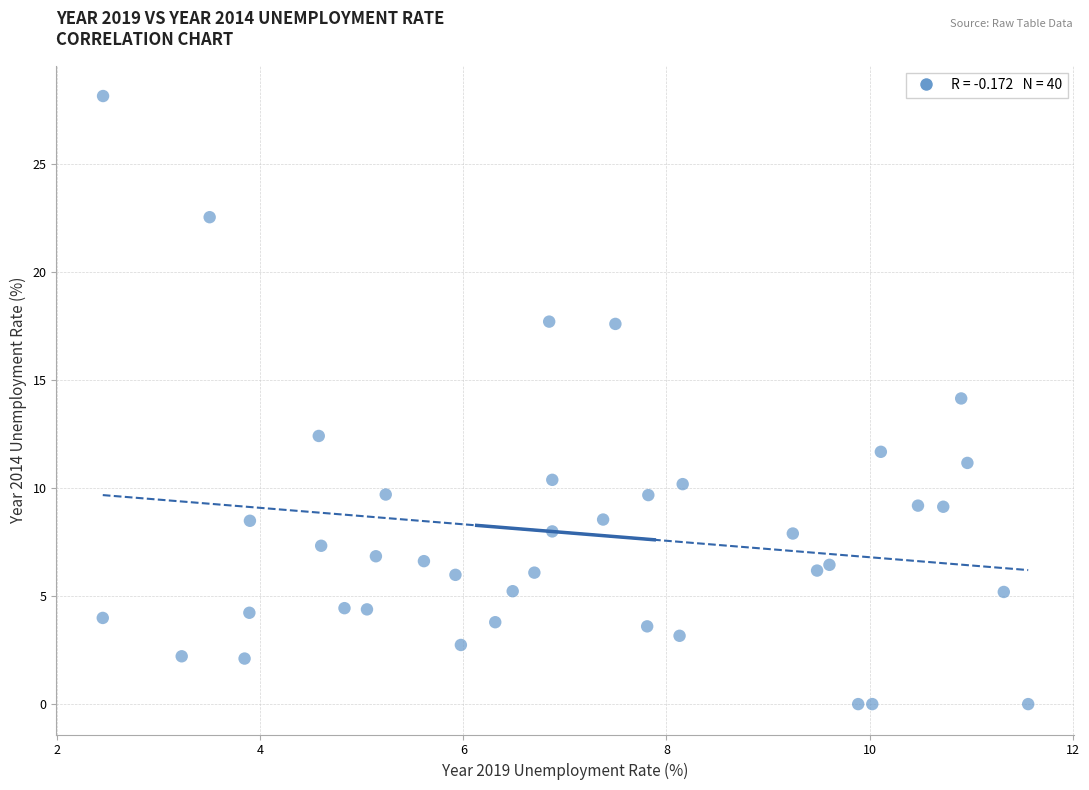

What is the range of Y values (max minus min)?

28.2